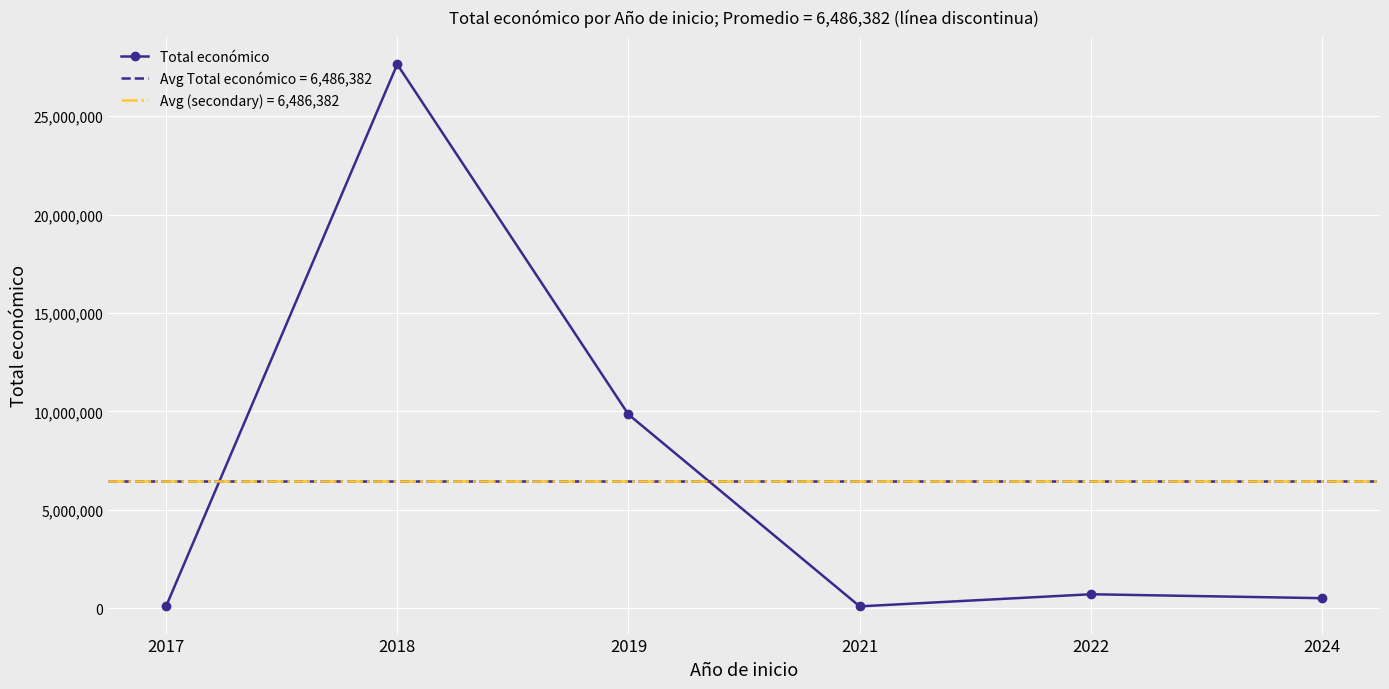

What is the change in value from 2021 to 2022?

+614731